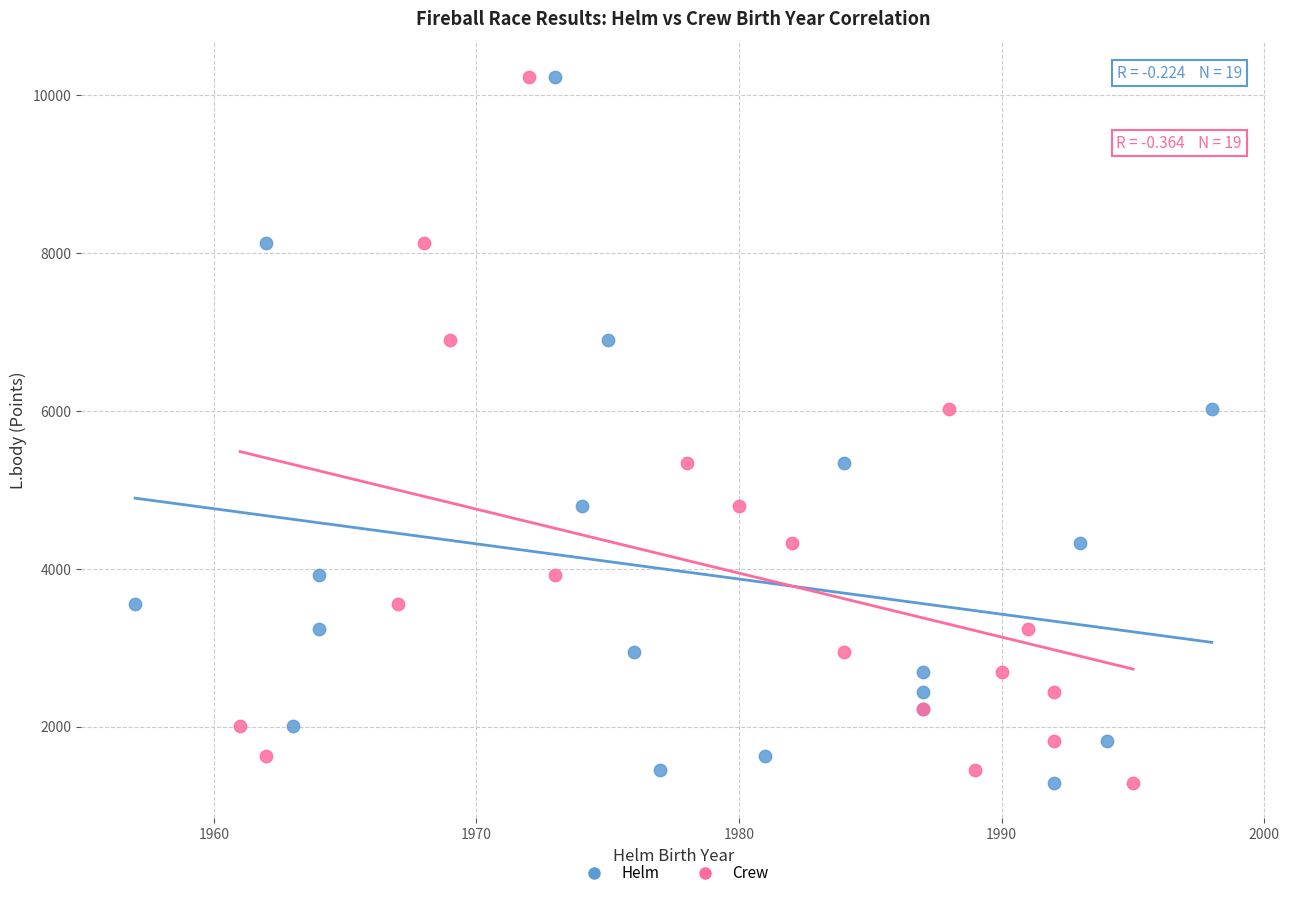

What are all the series names shown in the legend?

Helm, Crew